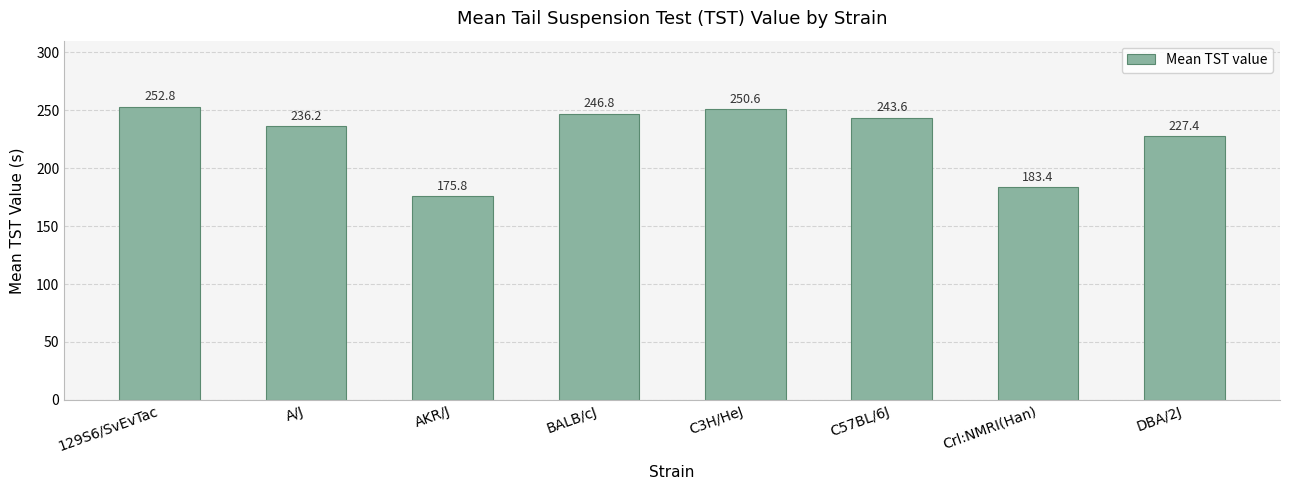

Count the number of categories in the chart.

8